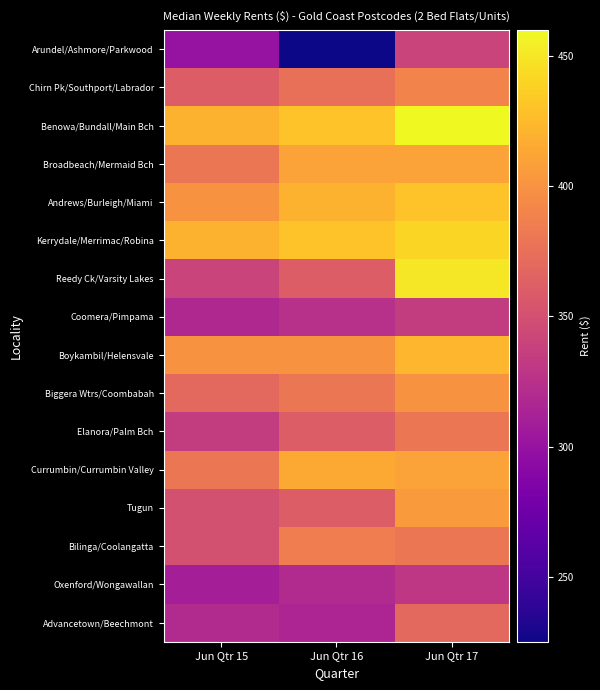

Reading left to right, what are all the values shown in this chart?

Arundel/Ashmore/Parkwood: Jun Qtr 15=300	Jun Qtr 16=225	Jun Qtr 17=340
Chirn Pk/Southport/Labrador: Jun Qtr 15=360	Jun Qtr 16=375	Jun Qtr 17=390
Benowa/Bundall/Main Bch: Jun Qtr 15=420	Jun Qtr 16=430	Jun Qtr 17=460
Broadbeach/Mermaid Bch: Jun Qtr 15=380	Jun Qtr 16=410	Jun Qtr 17=410
Andrews/Burleigh/Miami: Jun Qtr 15=400	Jun Qtr 16=420	Jun Qtr 17=430
Kerrydale/Merrimac/Robina: Jun Qtr 15=420	Jun Qtr 16=430	Jun Qtr 17=440
Reedy Ck/Varsity Lakes: Jun Qtr 15=340	Jun Qtr 16=360	Jun Qtr 17=450
Coomera/Pimpama: Jun Qtr 15=318	Jun Qtr 16=325	Jun Qtr 17=335
Boykambil/Helensvale: Jun Qtr 15=400	Jun Qtr 16=400	Jun Qtr 17=423
Biggera Wtrs/Coombabah: Jun Qtr 15=370	Jun Qtr 16=380	Jun Qtr 17=400
Elanora/Palm Bch: Jun Qtr 15=335	Jun Qtr 16=360	Jun Qtr 17=380
Currumbin/Currumbin Valley: Jun Qtr 15=380	Jun Qtr 16=415	Jun Qtr 17=410
Tugun: Jun Qtr 15=350	Jun Qtr 16=360	Jun Qtr 17=405
Bilinga/Coolangatta: Jun Qtr 15=350	Jun Qtr 16=385	Jun Qtr 17=380
Oxenford/Wongawallan: Jun Qtr 15=310	Jun Qtr 16=320	Jun Qtr 17=330
Advancetown/Beechmont: Jun Qtr 15=320	Jun Qtr 16=315	Jun Qtr 17=370